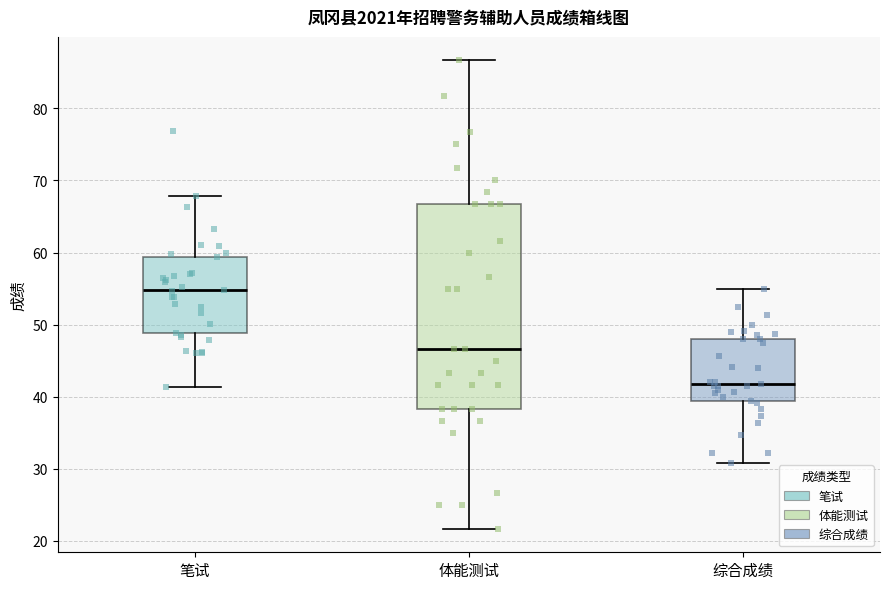

Reading left to right, read every box against the y-axis: the position of its median line, the range the box covers, and the ends of its whiskers. The values are not printed on the chart, so give them approximately, as read against the axis.

笔试: median 55, box 49 to 59, whiskers 41 to 68
体能测试: median 47, box 38 to 67, whiskers 22 to 87
综合成绩: median 42, box 39 to 48, whiskers 31 to 55